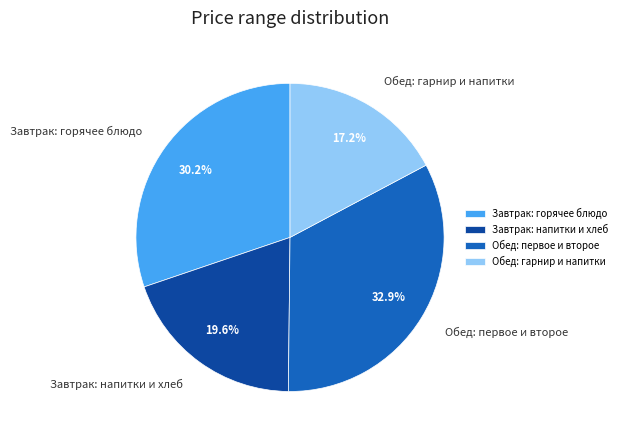

Rank the categories by value from highest to lowest.

Обед: первое и второе, Завтрак: горячее блюдо, Завтрак: напитки и хлеб, Обед: гарнир и напитки